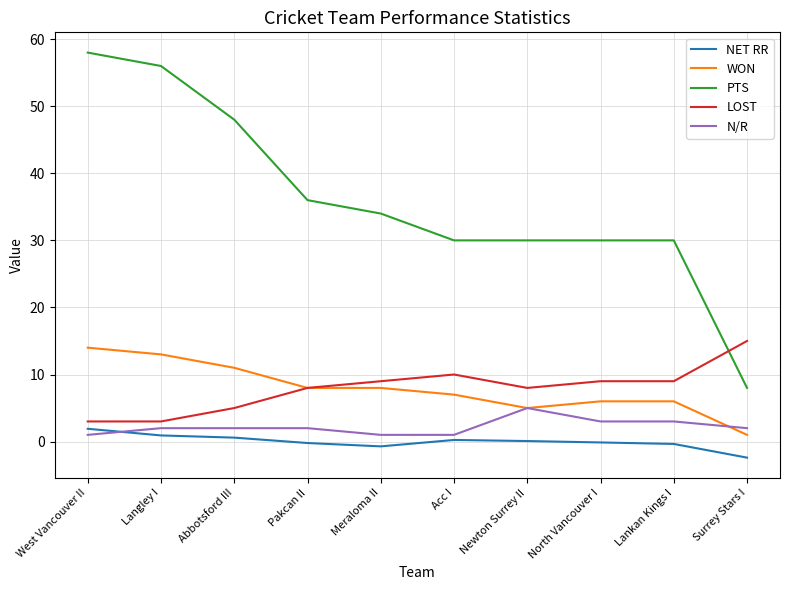

What is the difference between the PTS values at Surrey Stars I and Pakcan II?

28.0